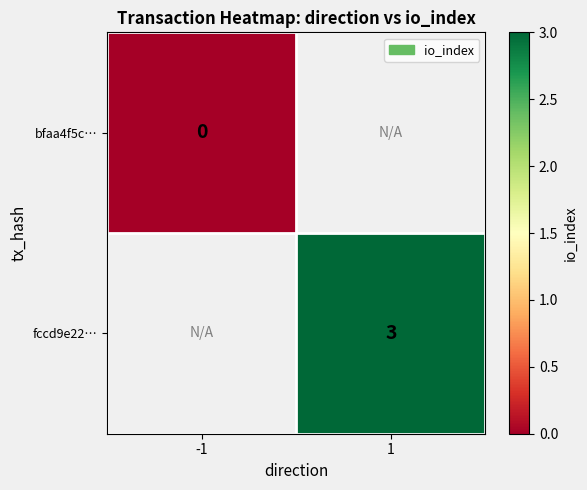

How many categories are shown in the chart?

2